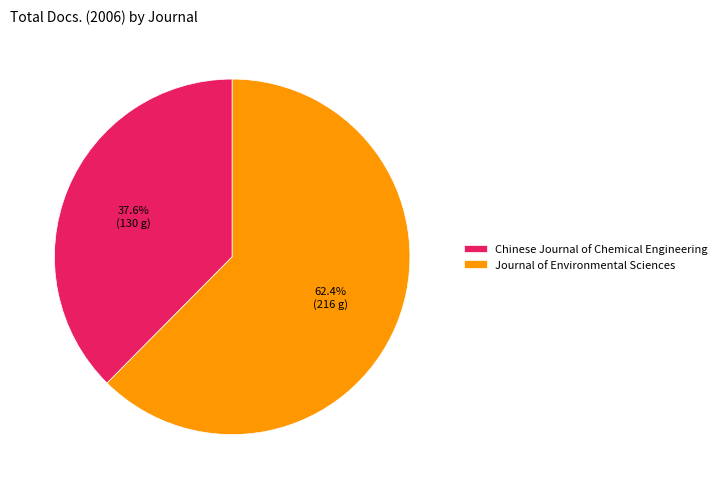

What is the smallest slice in the pie chart?

Chinese Journal of Chemical Engineering